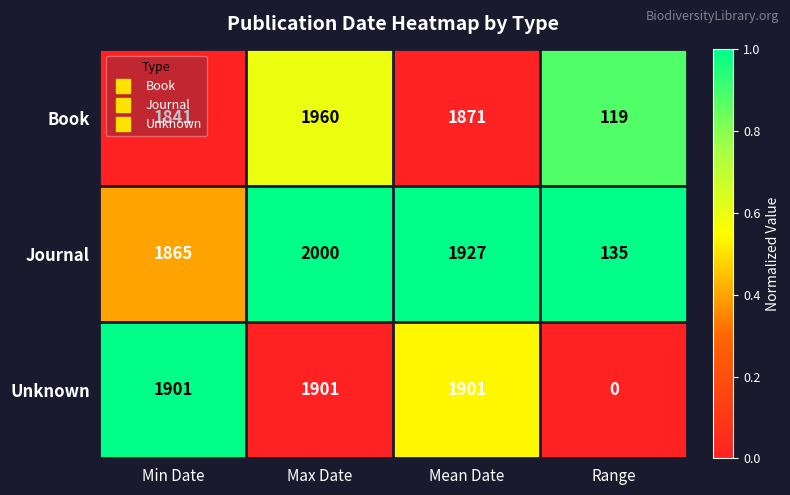

Between Mean Date and Range, which series saw the biggest shift?

Unknown